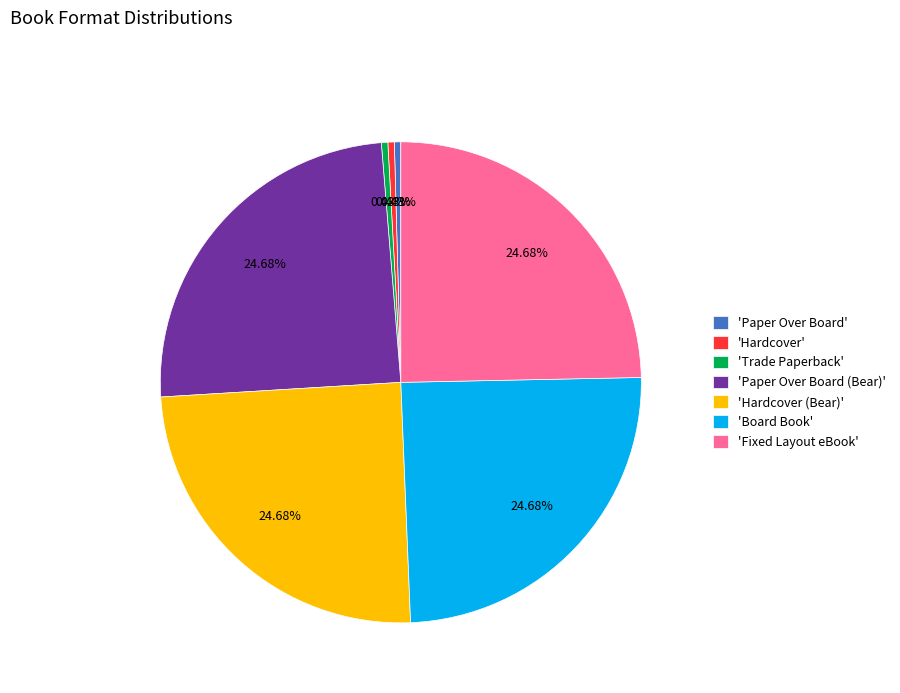

Is 'Hardcover' the majority of the pie?

No